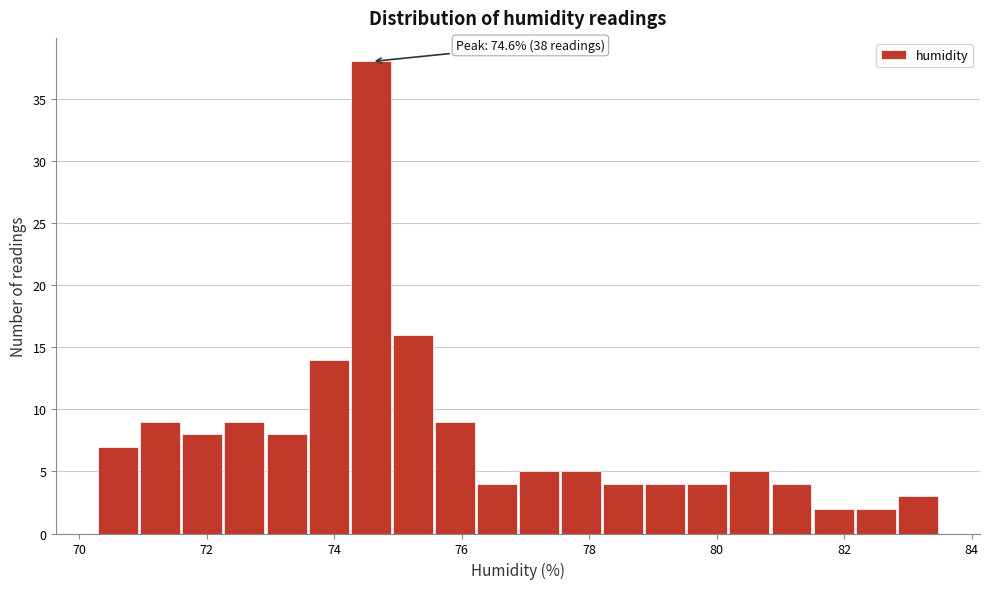

Around what value on the x-axis is the tallest bar? Give the approximate position of its centre, as read against the axis.

74.6